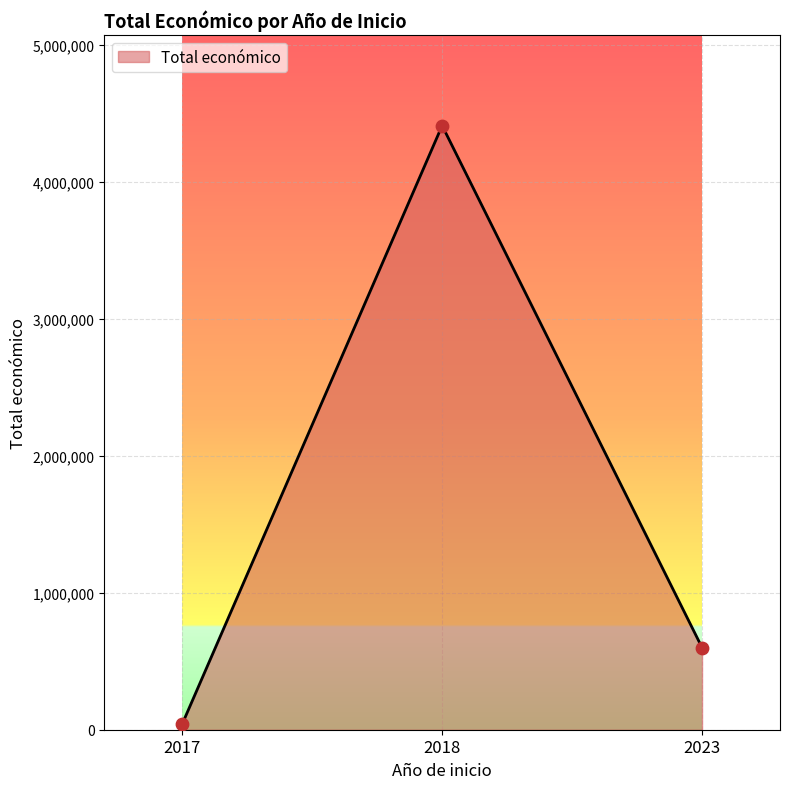

What is the ratio of the value at 2018 to the value at 2017?

104.8